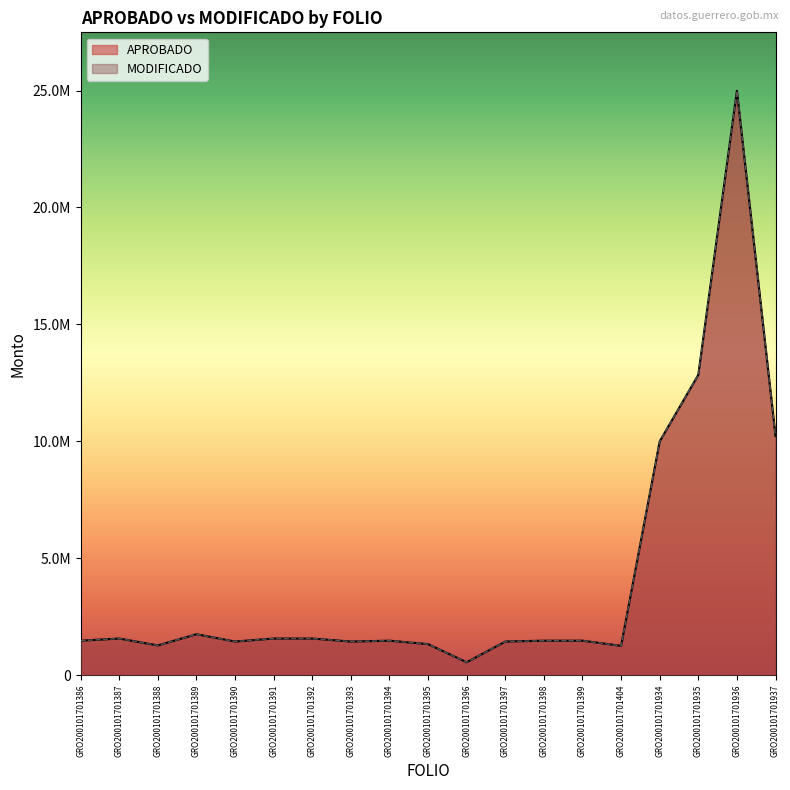

List the series in order of their peak value, highest first.

APROBADO, MODIFICADO